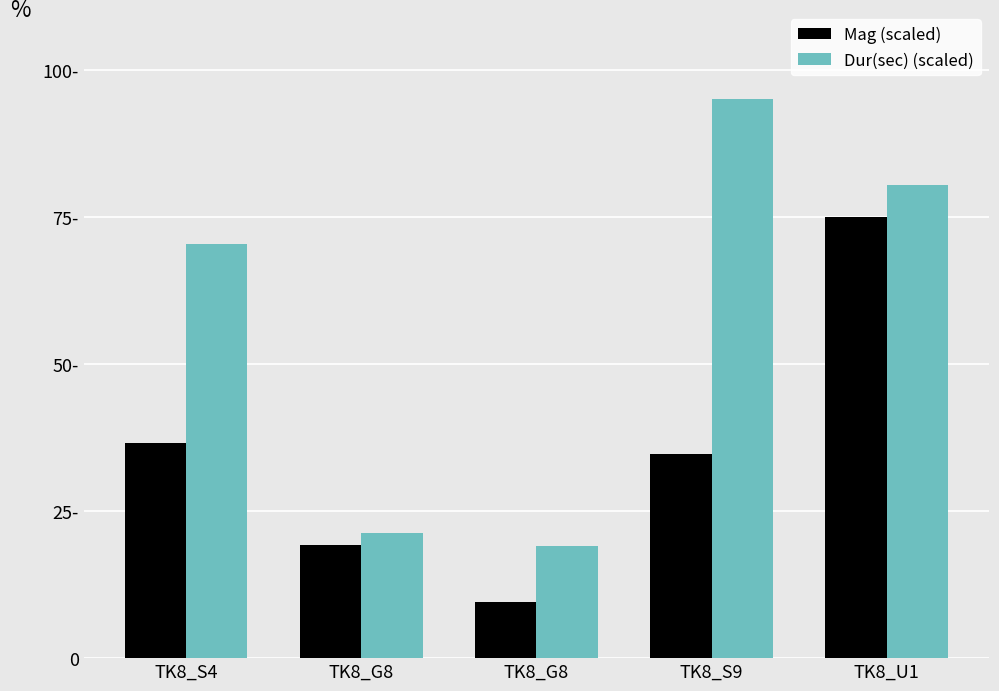

Are the bars horizontal?

No